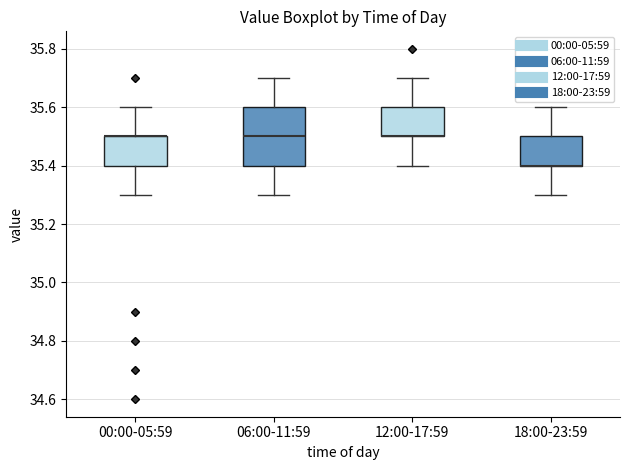

Where is the lower edge of the box for 18:00-23:59 on the y-axis? The values are not printed on the chart, so give them approximately, as read against the axis.

35.4